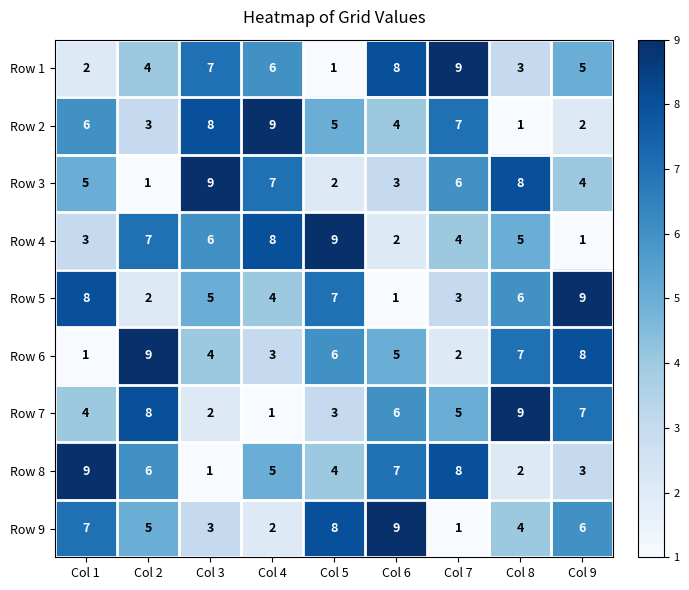

What is the spread (max minus min) of values at Col 3?

8